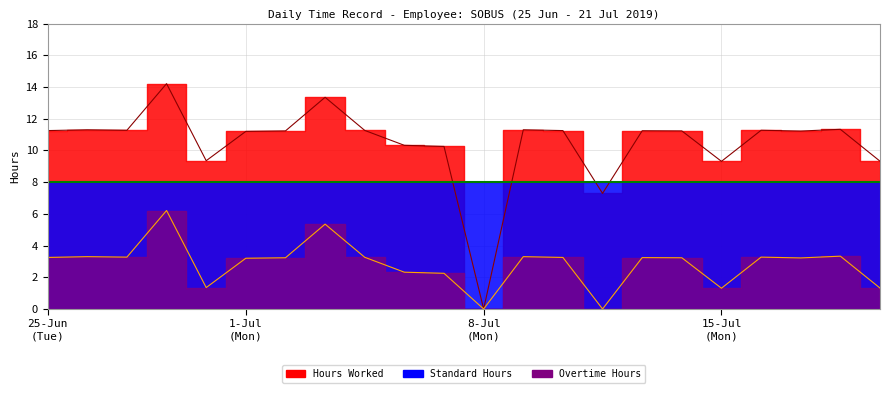

The value of Hours Worked at 19-Fri is 15.4. True or false?

False